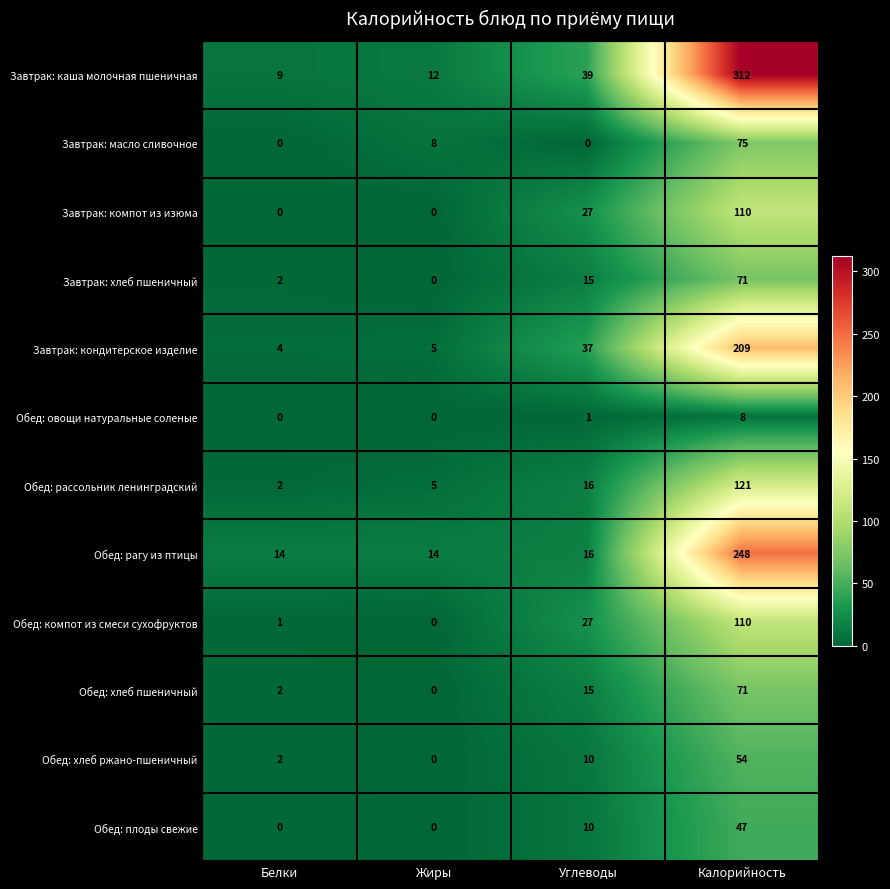

How many positive values does the Обед: компот из смеси сухофруктов series have?

3